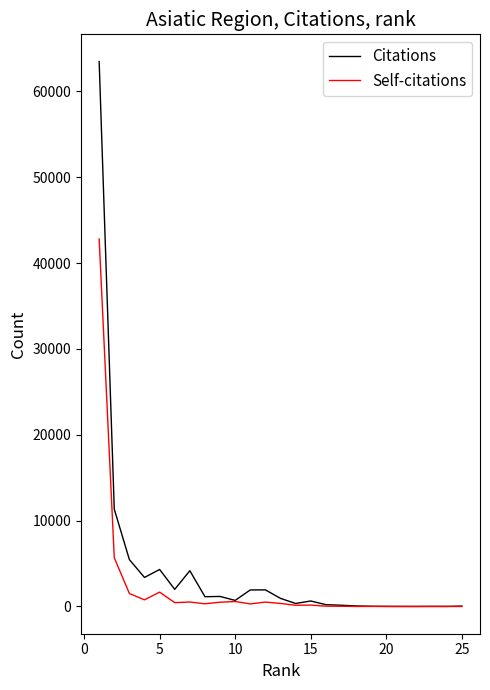

Which series has the largest range (max minus min)?

Citations